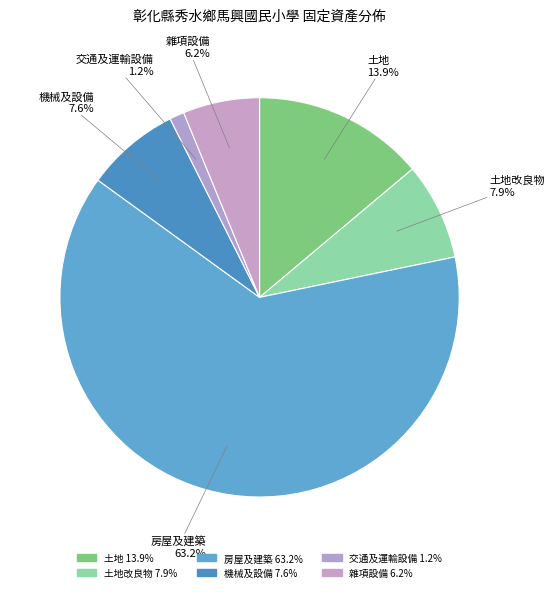

Is there any slice that represents more than half of the pie?

Yes